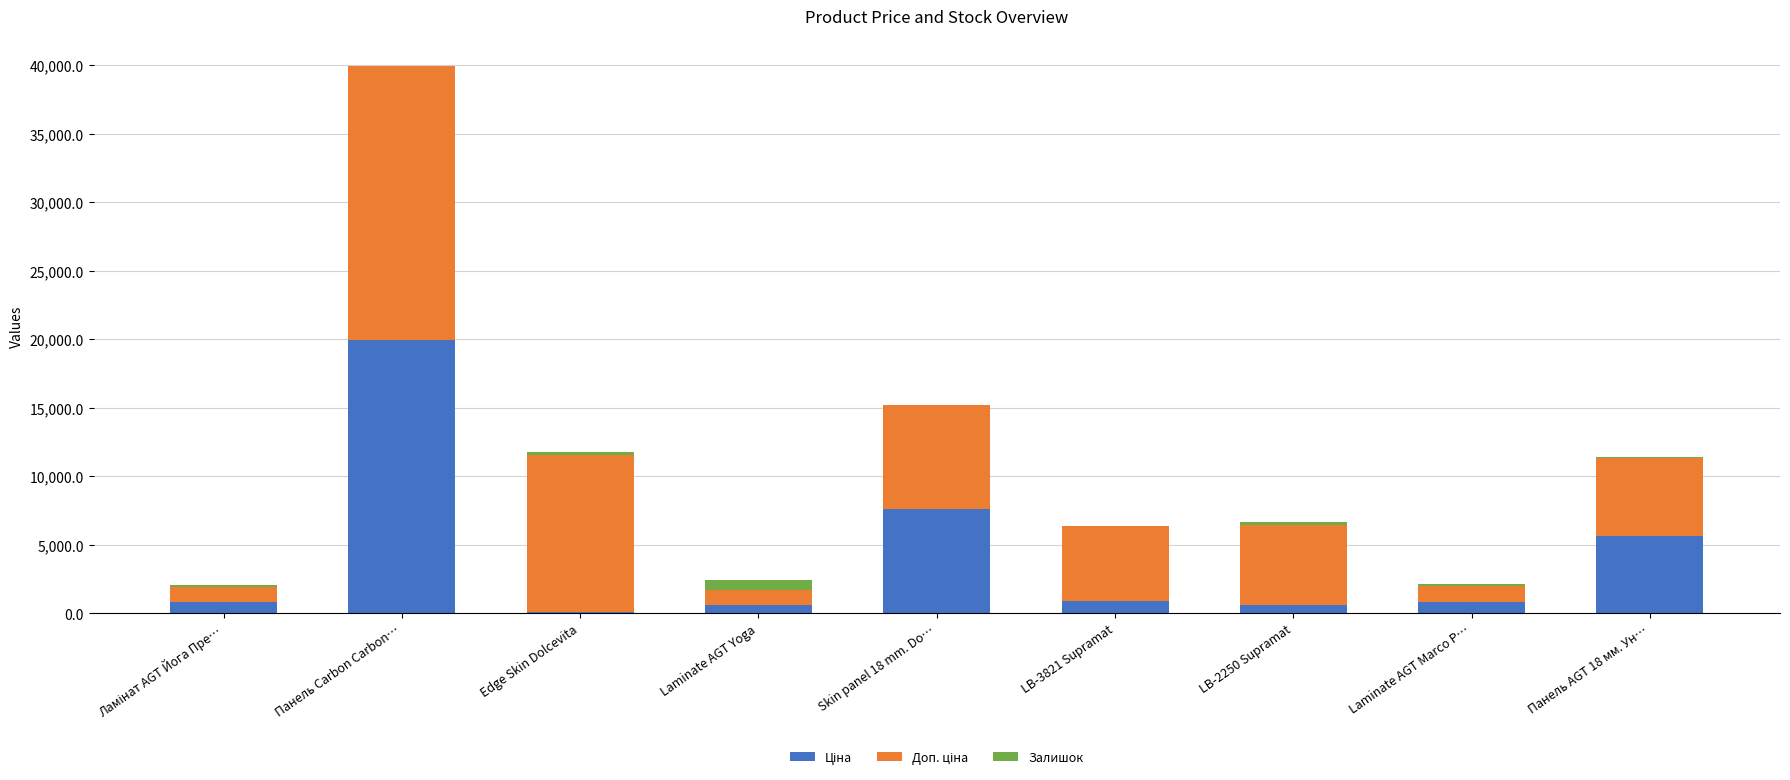

At which category is the sum across all series the highest?

Панель Carbon Carbon…